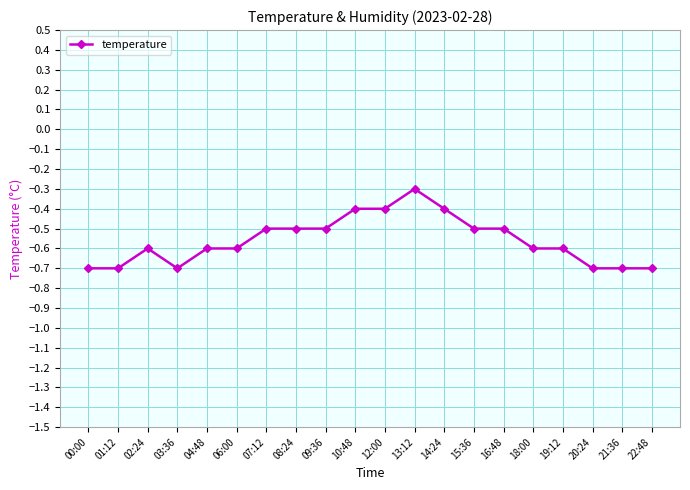

What is the minimum value shown in the chart?

-0.7